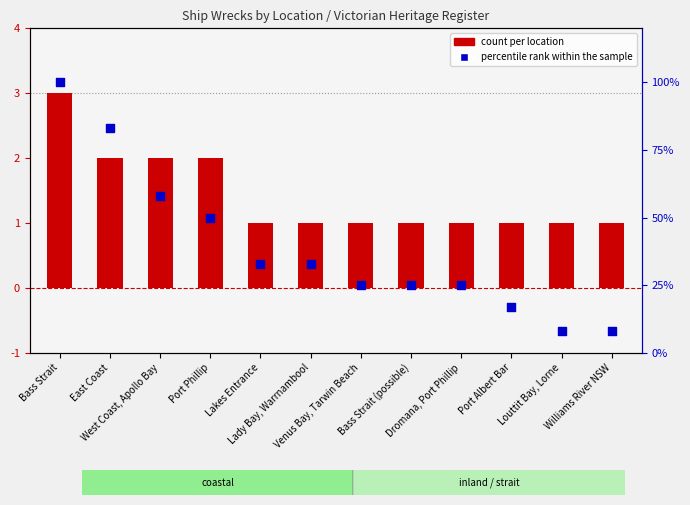

What is the total value across all series at Venus Bay, Tarwin Beach?

26